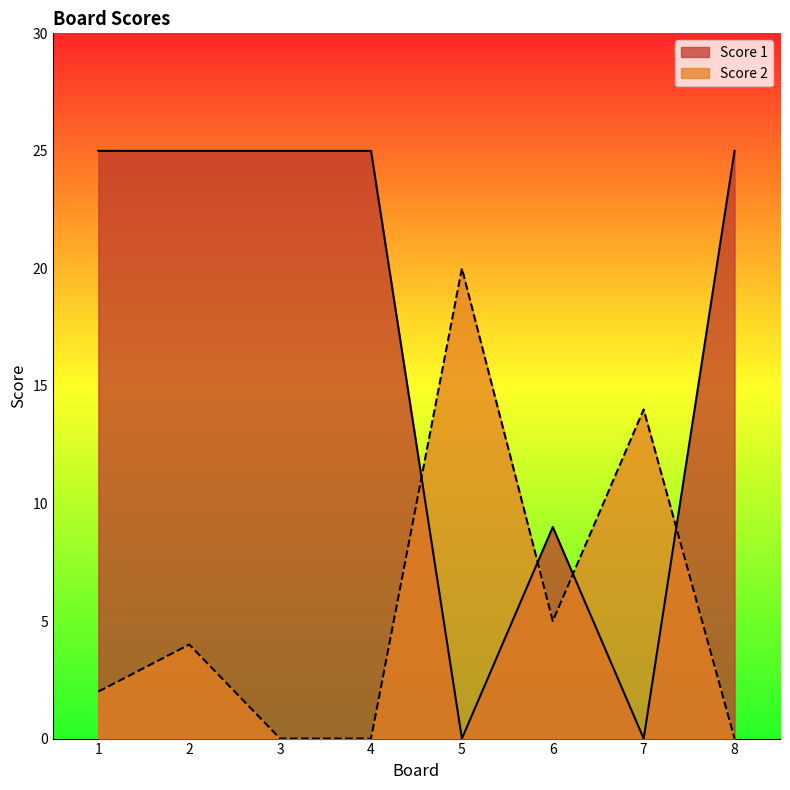

What is the difference between the maximum and minimum values in the Score 1 series?

25